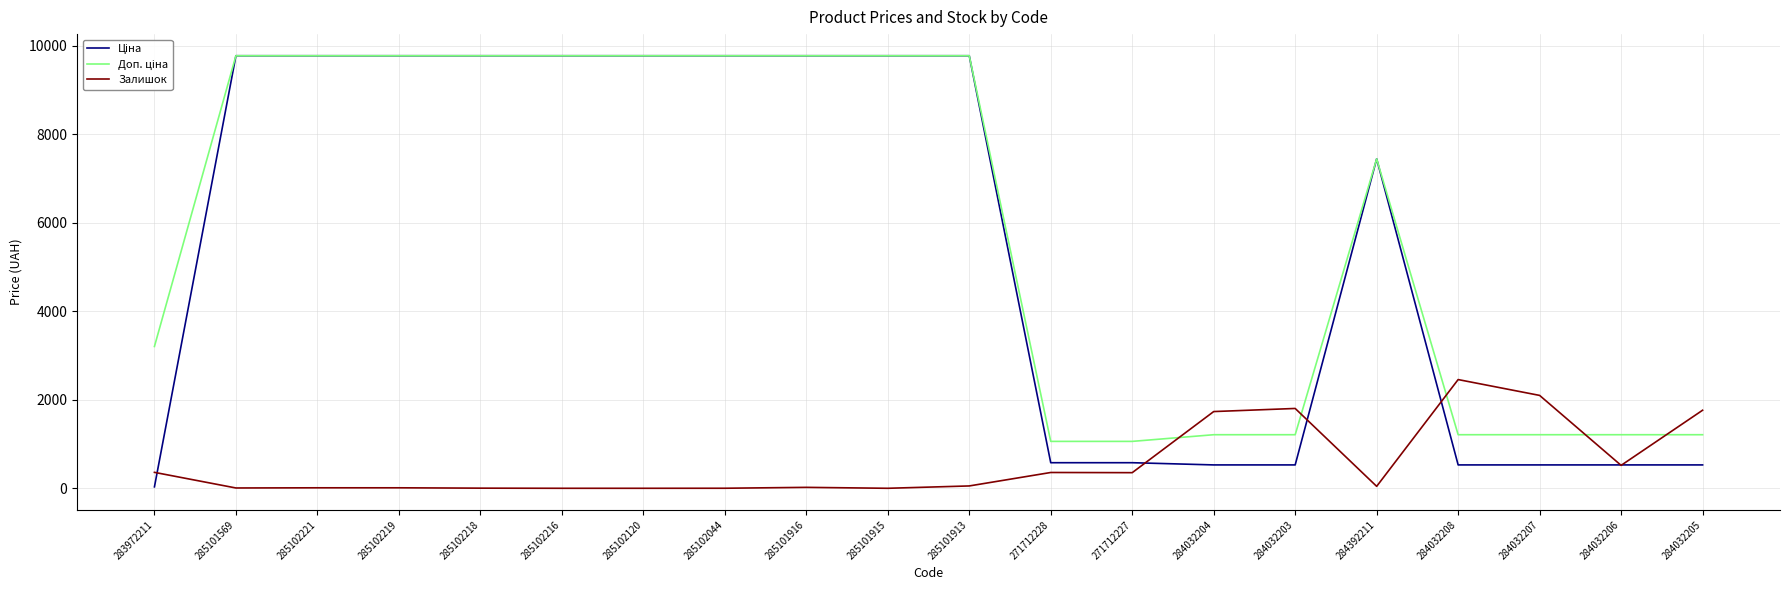

Is it true that Залишок equals 1734.0 at 284032204?

True